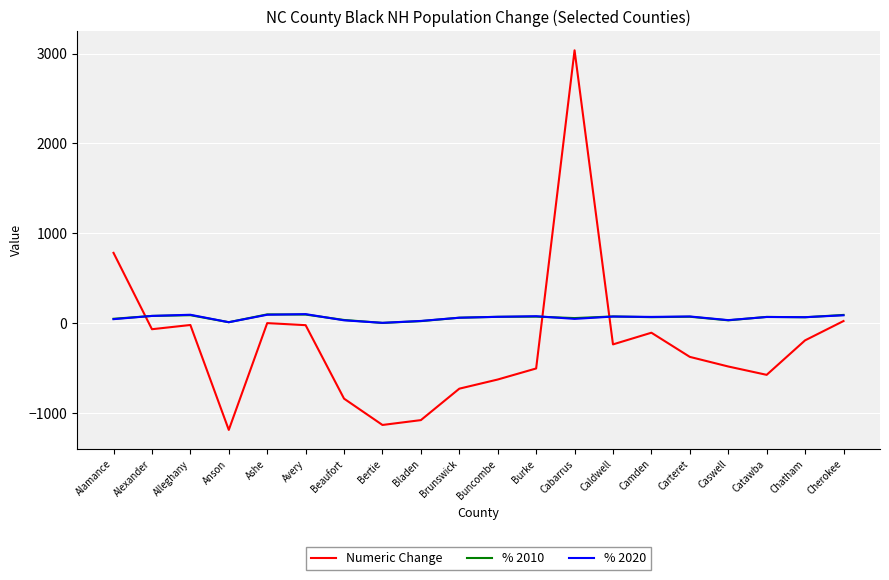

True or false: % 2010 has more than 0 interior local peaks.

True